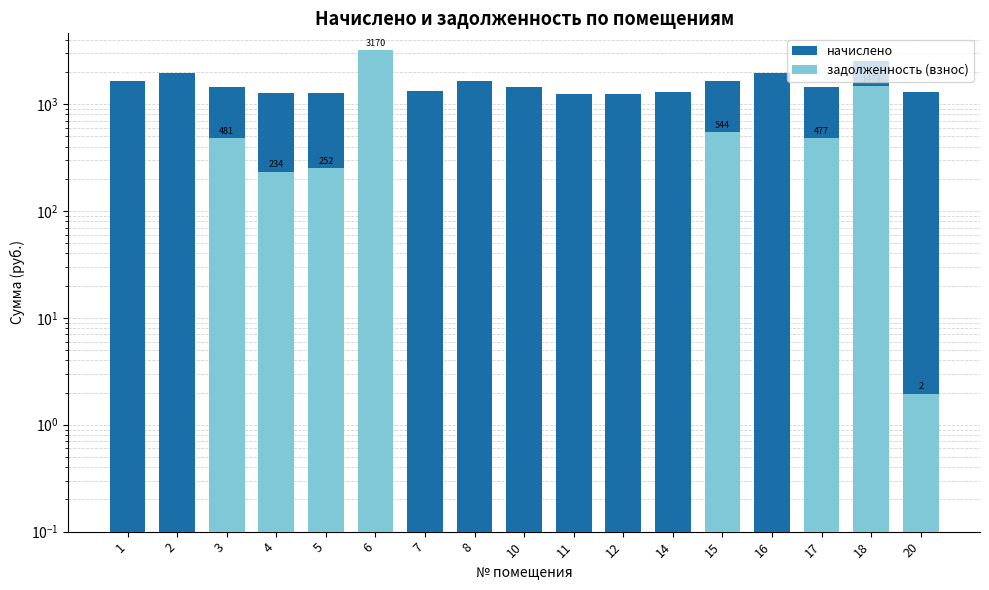

How many values in the начислено series exceed 1434?

9